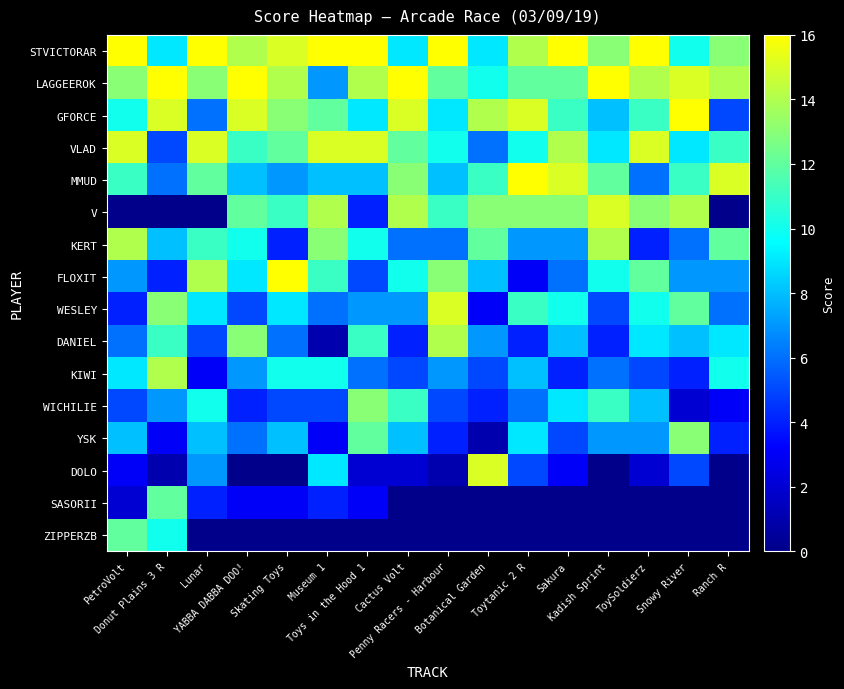

Which series has the largest total across all categories?

STVICTORAR